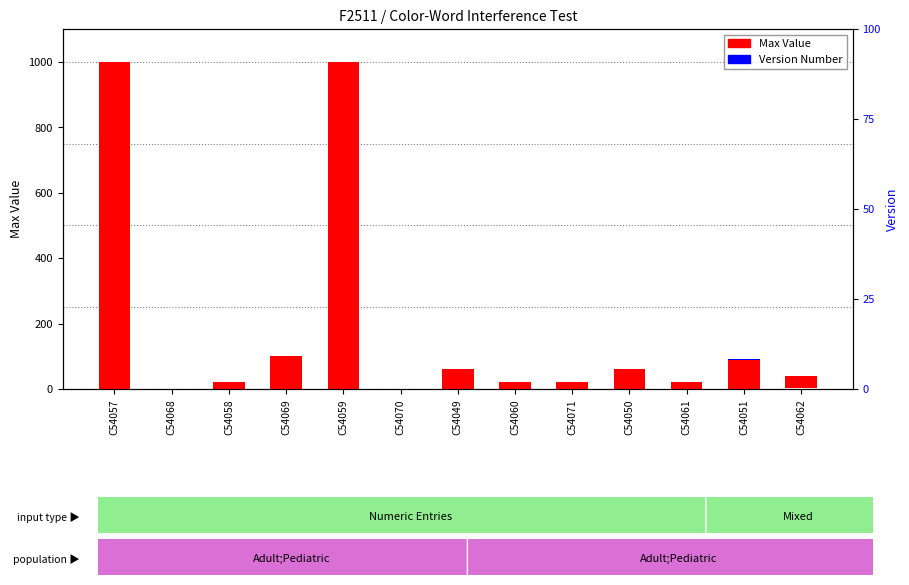

How many distinct data groups are displayed?

2